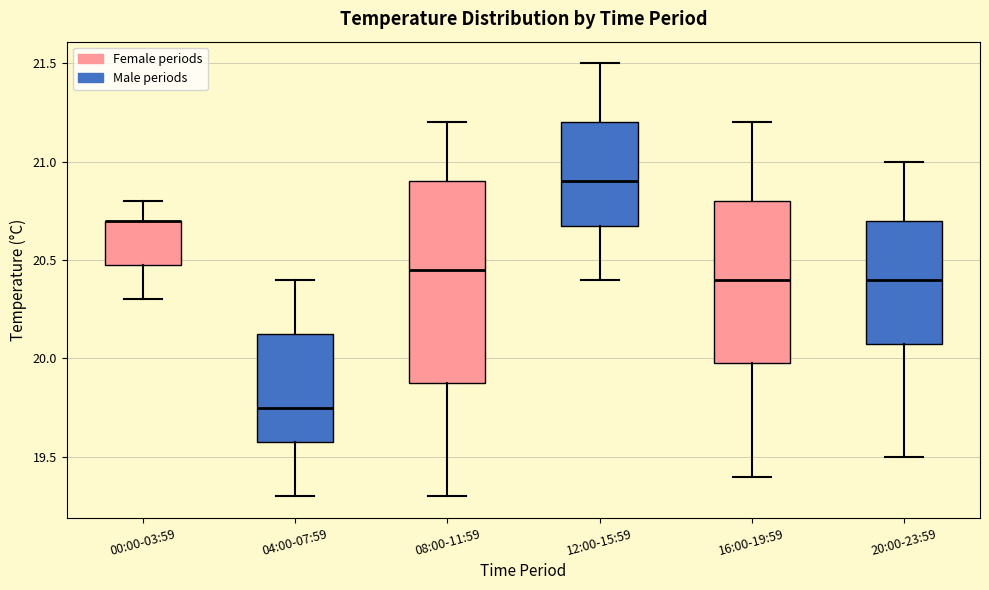

Reading left to right, read every box against the y-axis: the position of its median line, the range the box covers, and the ends of its whiskers. The values are not printed on the chart, so give them approximately, as read against the axis.

00:00-03:59: median 20.70 (drawn on the box's upper edge), box 20.50 to 20.70, whiskers 20.30 to 20.80
04:00-07:59: median 19.75, box 19.60 to 20.15, whiskers 19.30 to 20.40
08:00-11:59: median 20.45, box 19.90 to 20.90, whiskers 19.30 to 21.20
12:00-15:59: median 20.90, box 20.70 to 21.20, whiskers 20.40 to 21.50
16:00-19:59: median 20.40, box 20.00 to 20.80, whiskers 19.40 to 21.20
20:00-23:59: median 20.40, box 20.10 to 20.70, whiskers 19.50 to 21.00